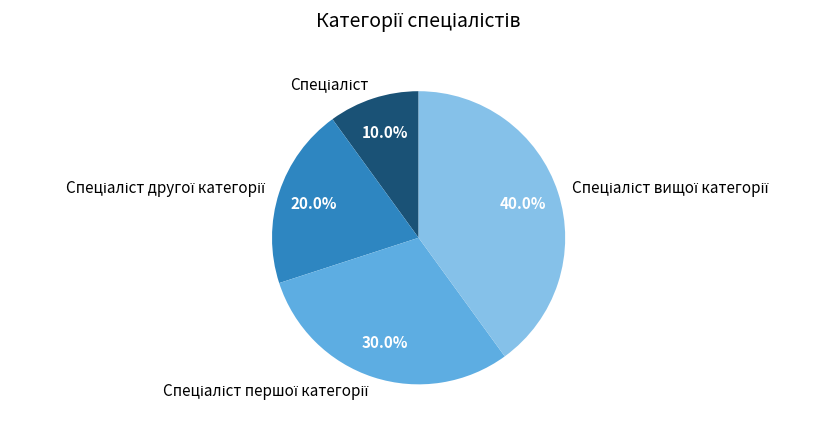

Does any single category account for the majority?

No